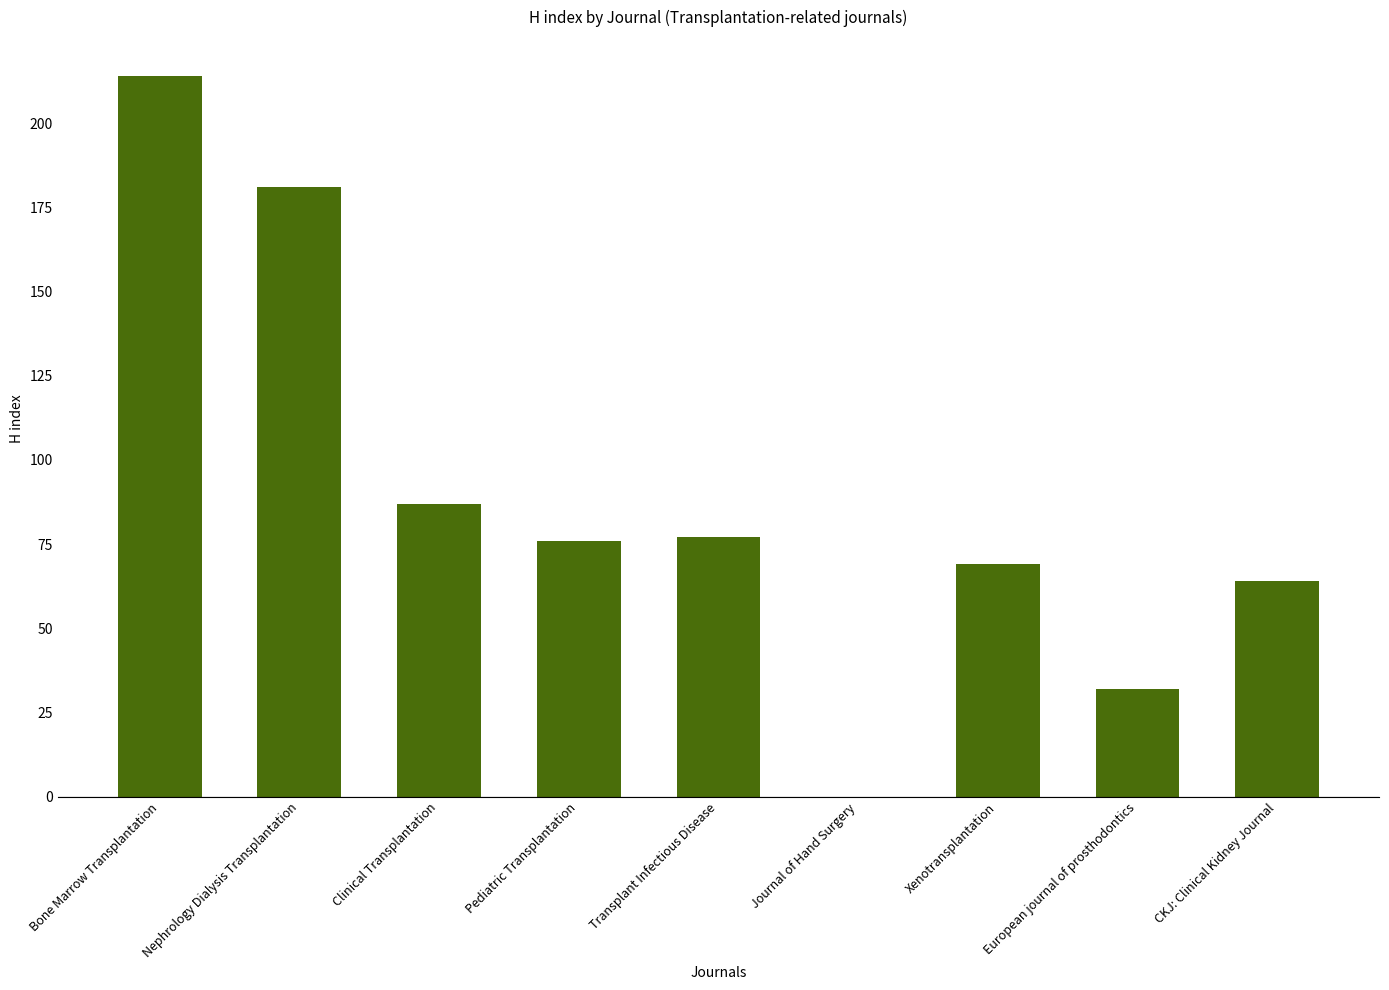

Which has a higher value, CKJ: Clinical Kidney Journal or Pediatric Transplantation?

Pediatric Transplantation